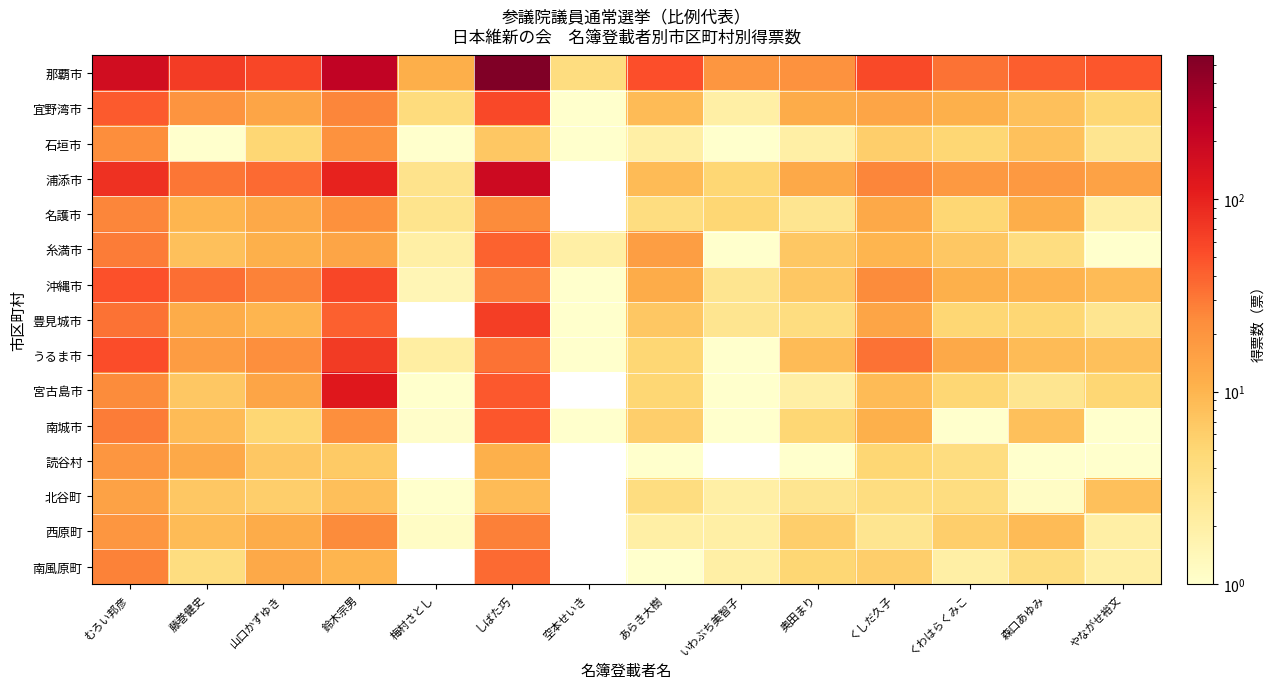

Which series has the widest spread of values?

那覇市